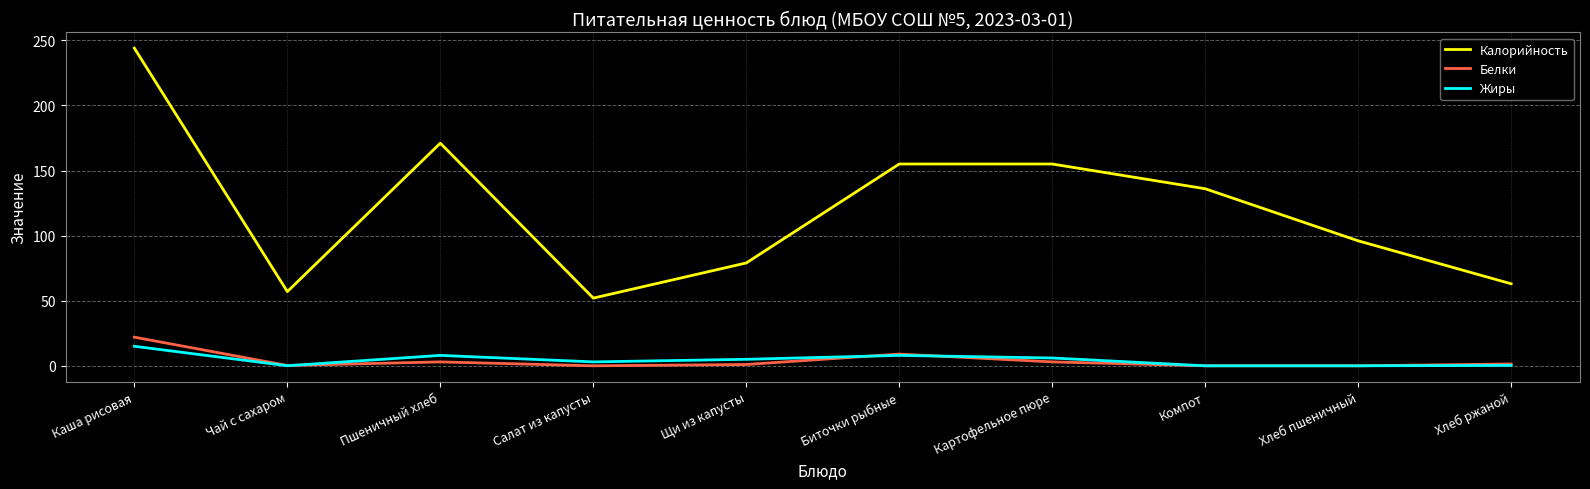

True or false: Калорийность has a value of 136.0 at Компот.

True